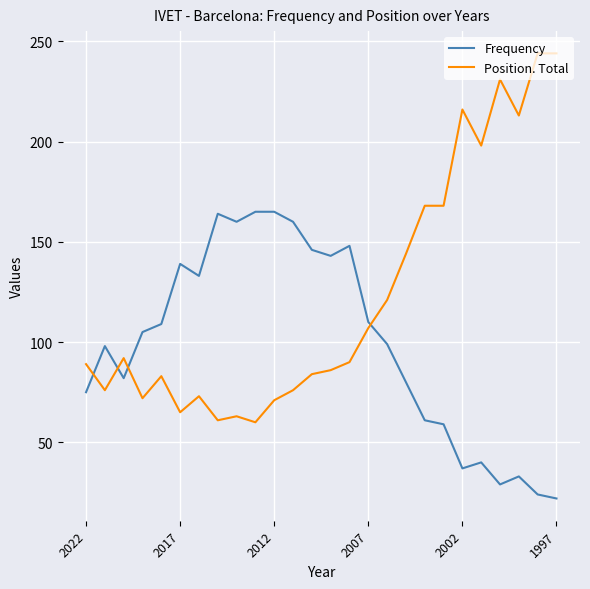

Rank the series by their average value, from highest to lowest.

Position. Total, Frequency